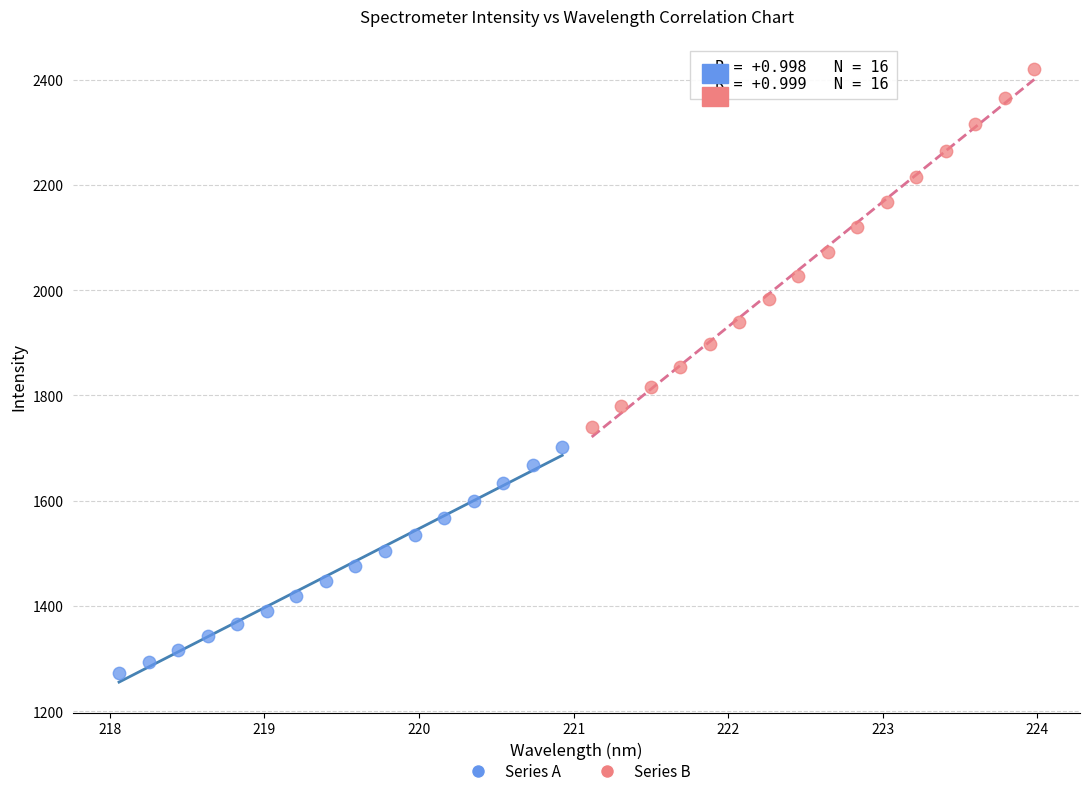

Which series has the largest Y range (max minus min)?

Series B